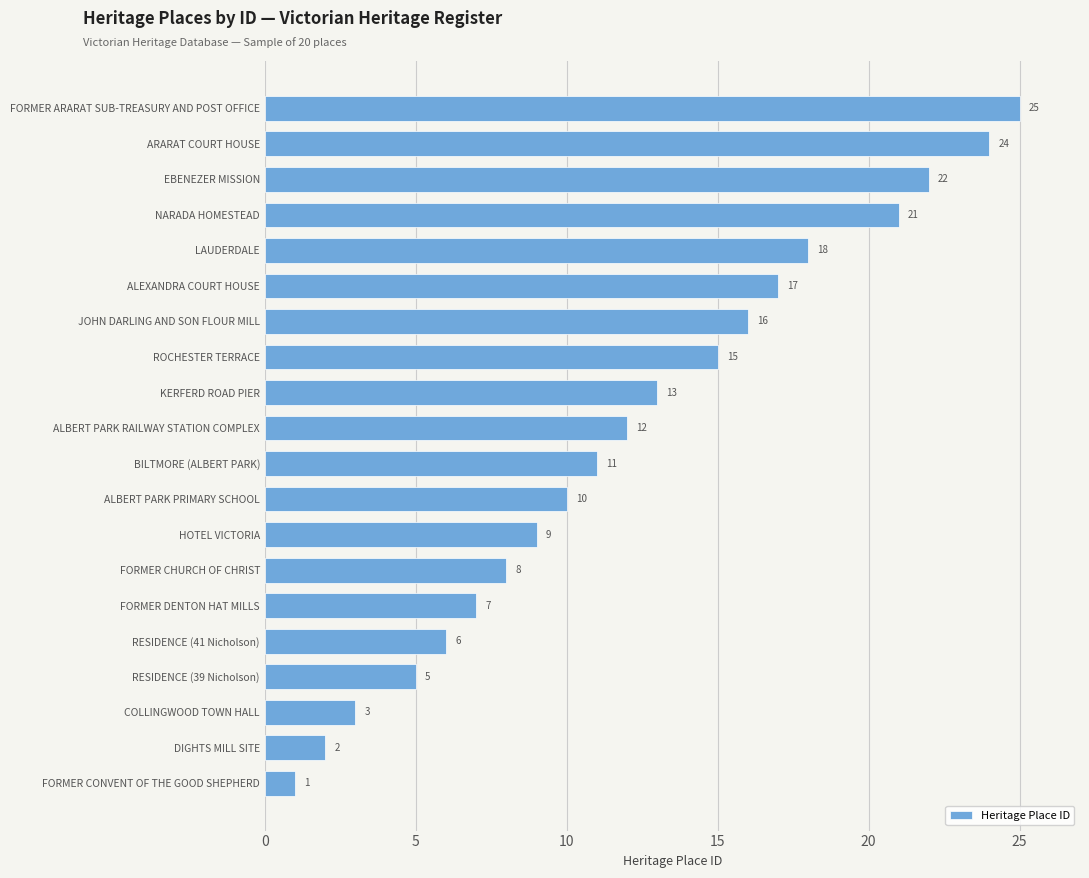

At which category does the chart reach its peak across all series?

FORMER ARARAT SUB-TREASURY AND POST OFFICE